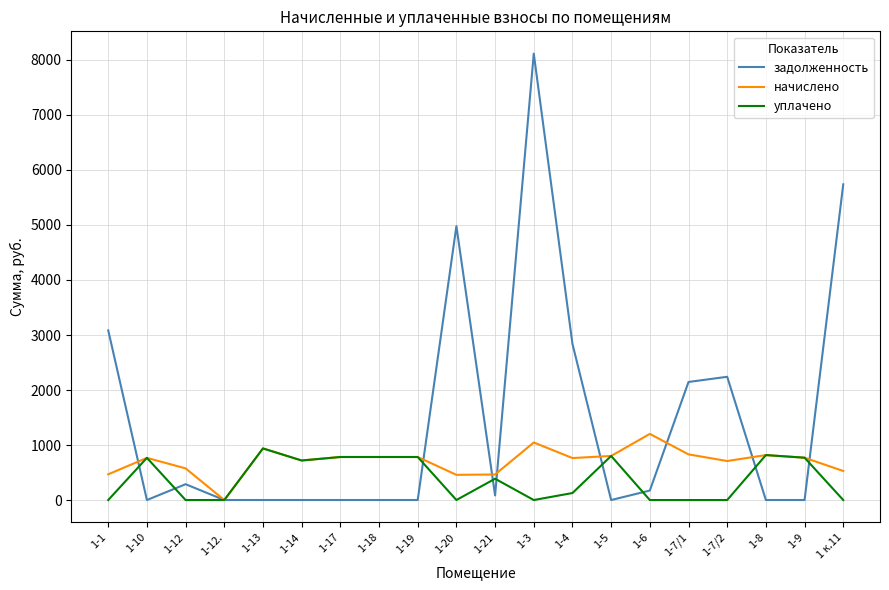

Where does the уплачено series first go above 387?

1-10